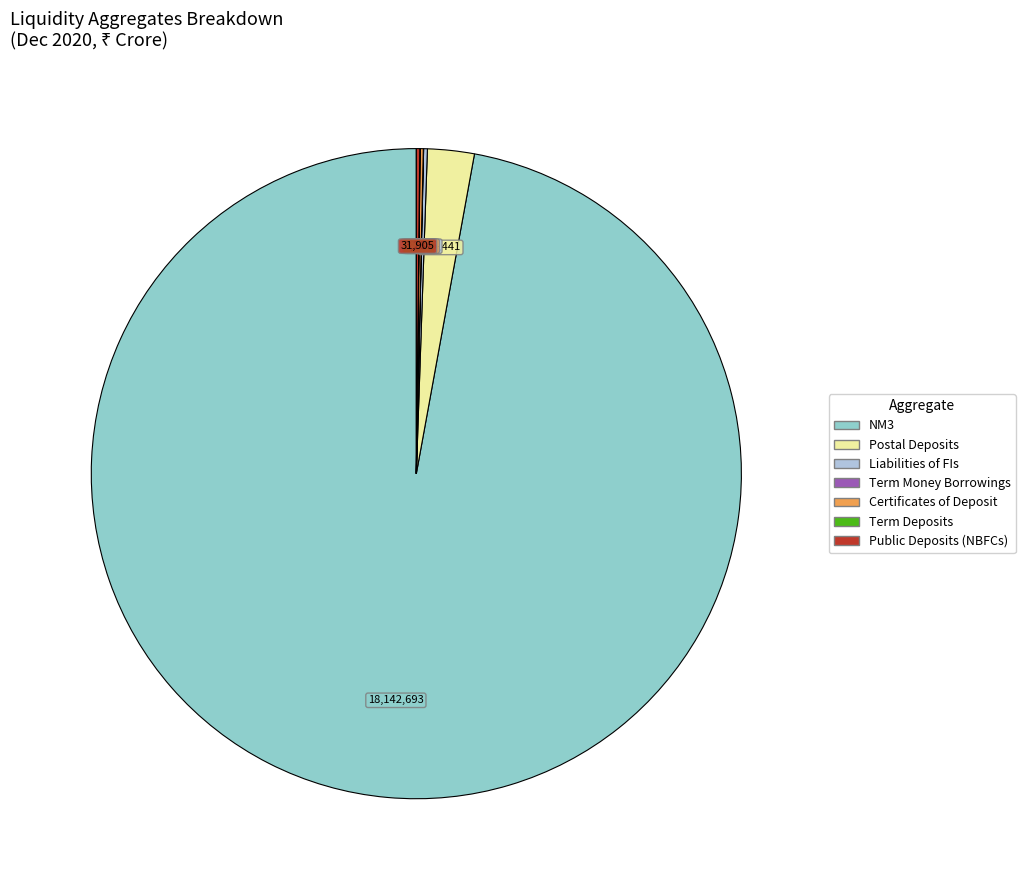

Does any single category account for the majority?

Yes